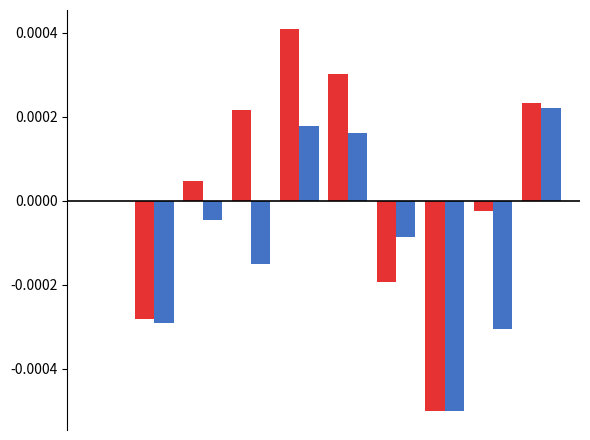

Count the number of data series in this chart.

2